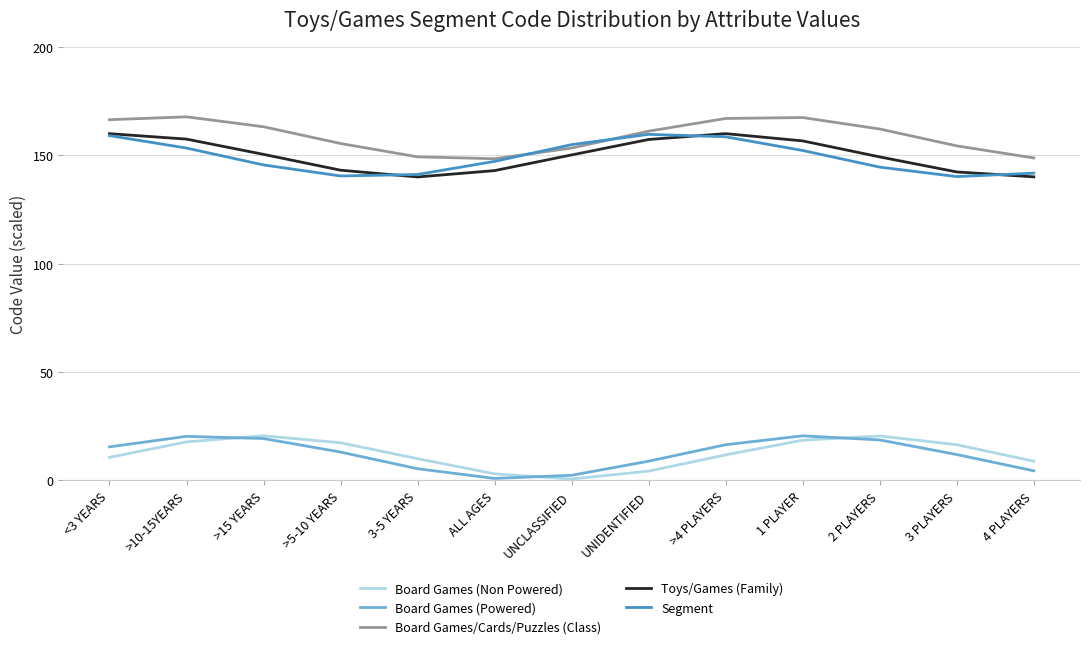

What is the total value across all series at 4 PLAYERS?

443.9